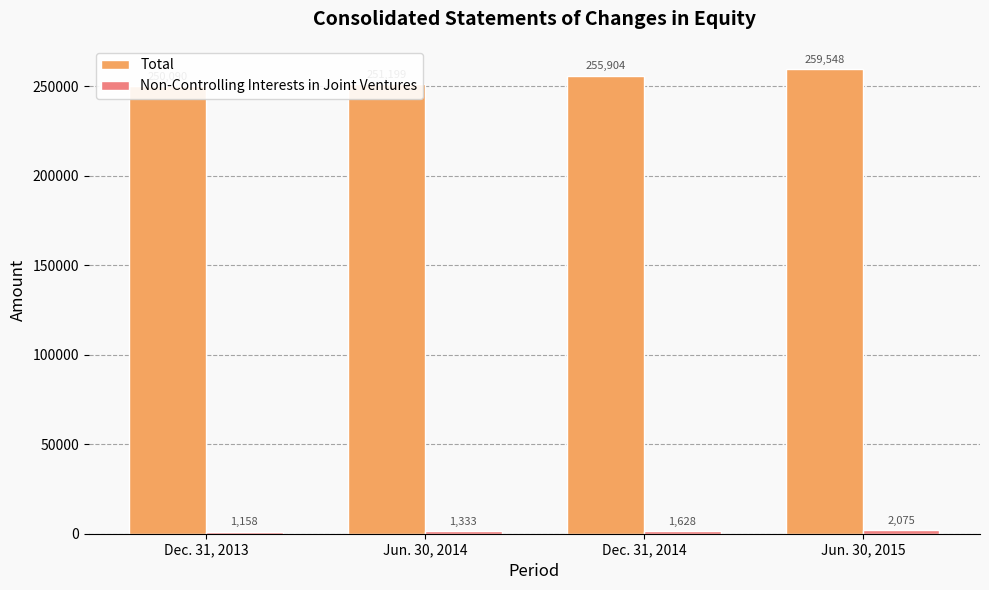

Does the chart contain stacked bars?

No